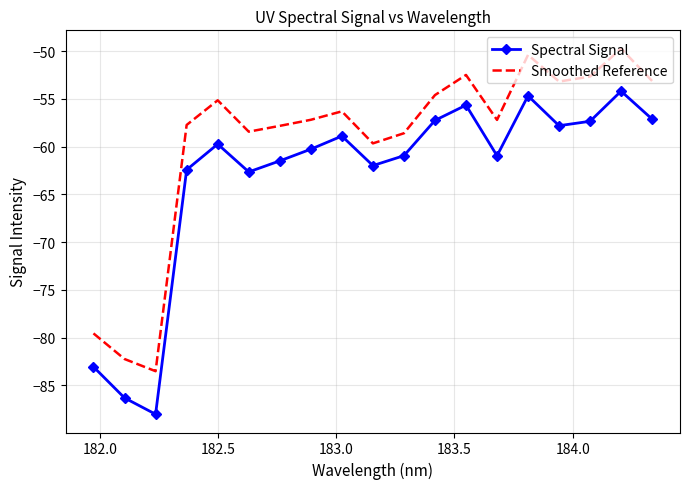

What is the difference between the maximum and minimum values in the Smoothed Reference series?

33.8